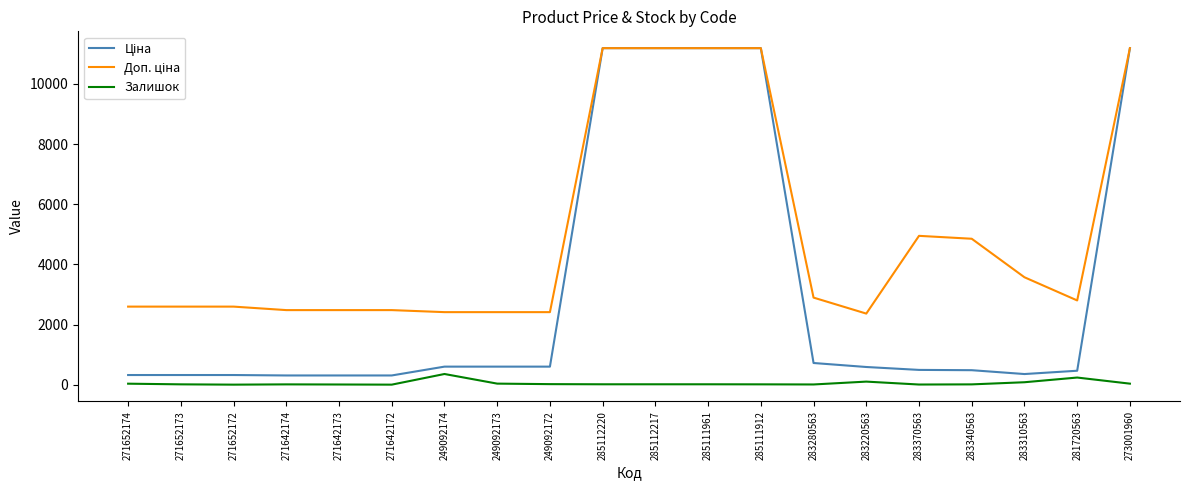

Reading right to left, list all the values displayed in this chart.

Ціна: 11188.2	467.3	357.4	485.4	495.0	591.6	724.5	11188.2	11188.2	11188.2	11188.2	603.7	603.7	603.7	310.3	310.3	310.3	324.8	324.8	324.8
Доп. ціна: 11188.2	2803.6	3573.9	4853.8	4950.4	2366.5	2897.8	11188.2	11188.2	11188.2	11188.2	2414.8	2414.8	2414.8	2482.4	2482.4	2482.4	2598.3	2598.3	2598.3
Залишок: 38.0	241.0	85.0	14.0	9.0	106.0	11.0	15.0	17.0	17.0	17.0	22.0	39.0	359.0	5.0	10.0	14.0	5.0	15.0	37.0